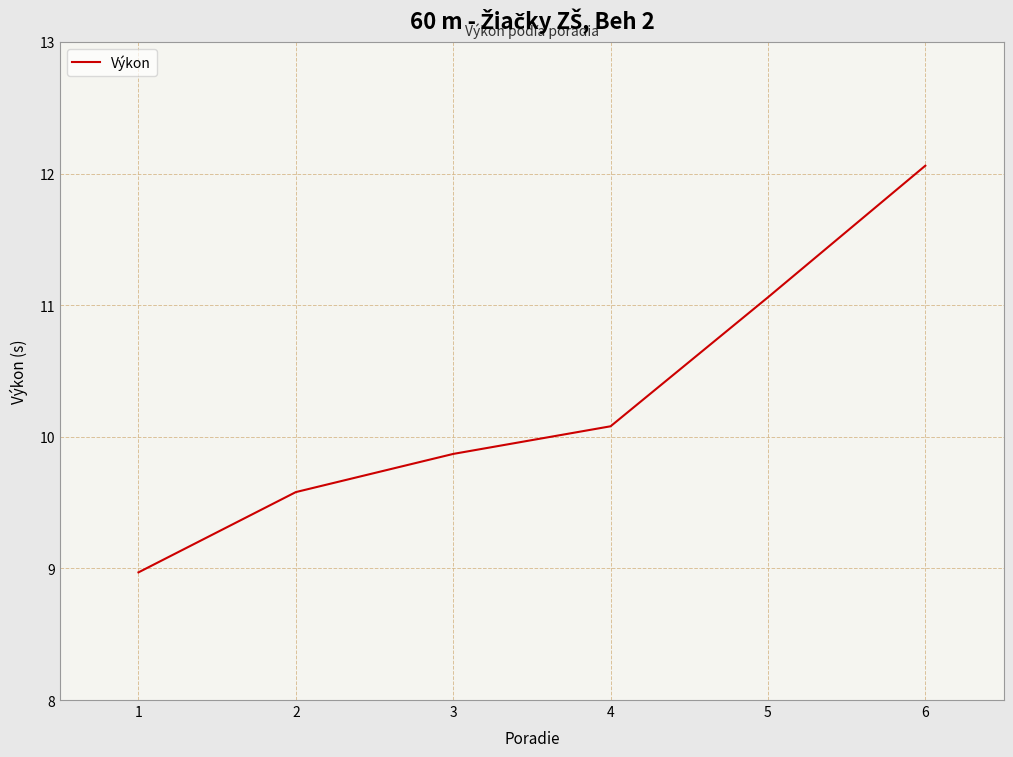

True or false: there are more than 0 points higher than both neighbors.

False